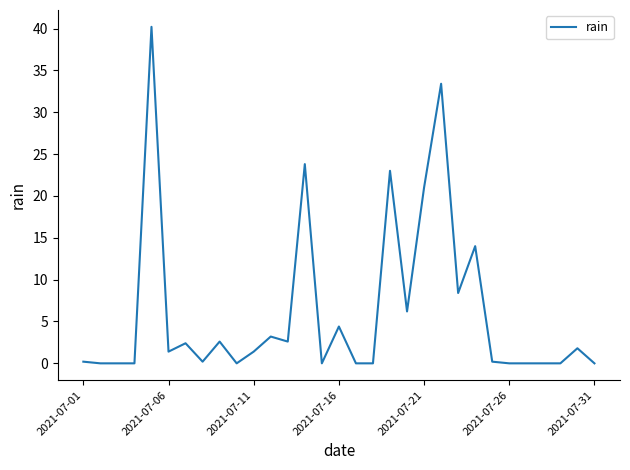

What is the greatest value displayed?

40.2